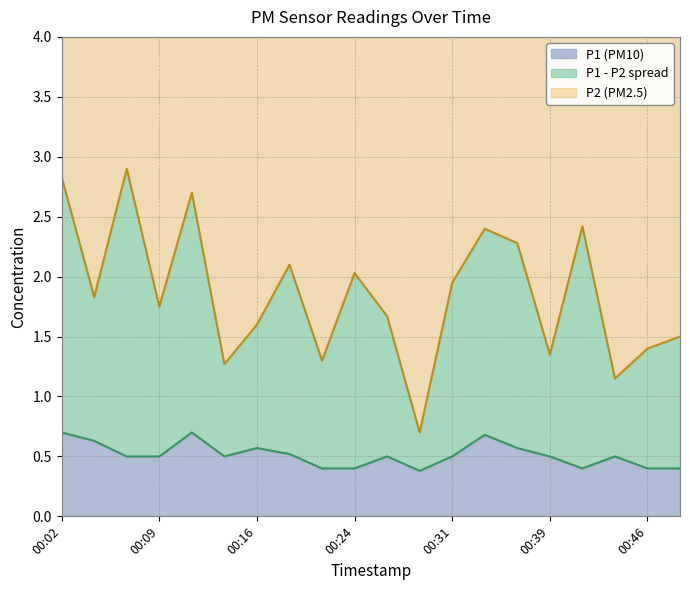

At which category is the sum across all series the highest?

00:02